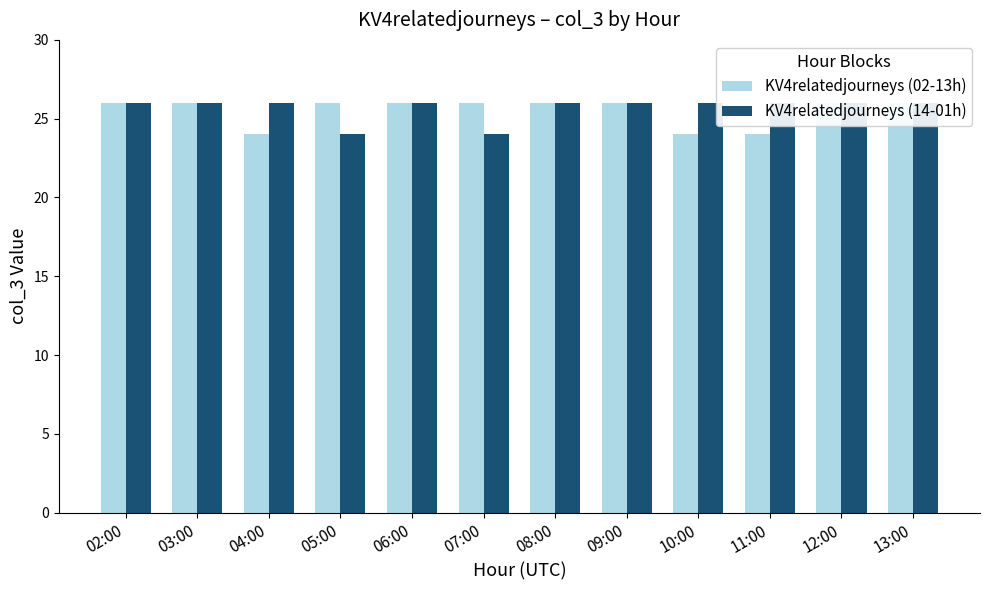

At which category is the sum across all series the highest?

02:00